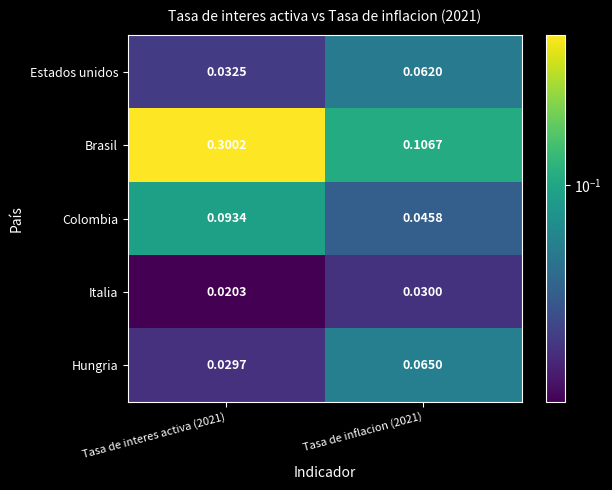

Which series has the largest total across all categories?

Brasil